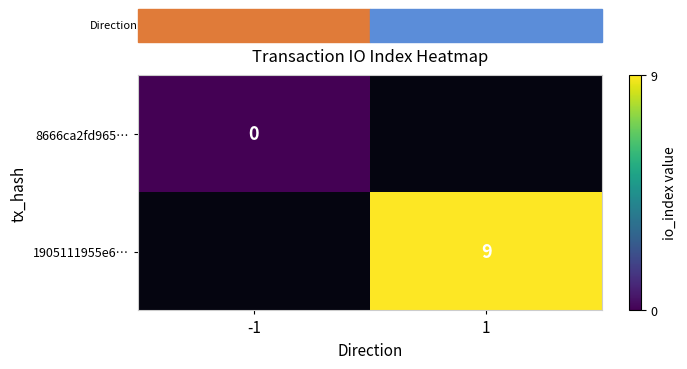

How many series are shown in this chart?

2